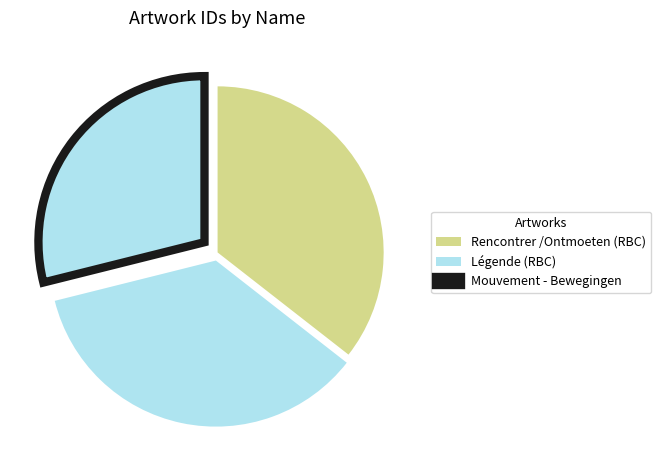

What percentage is the Mouvement - Bewegingen slice, to the nearest percent?

29%